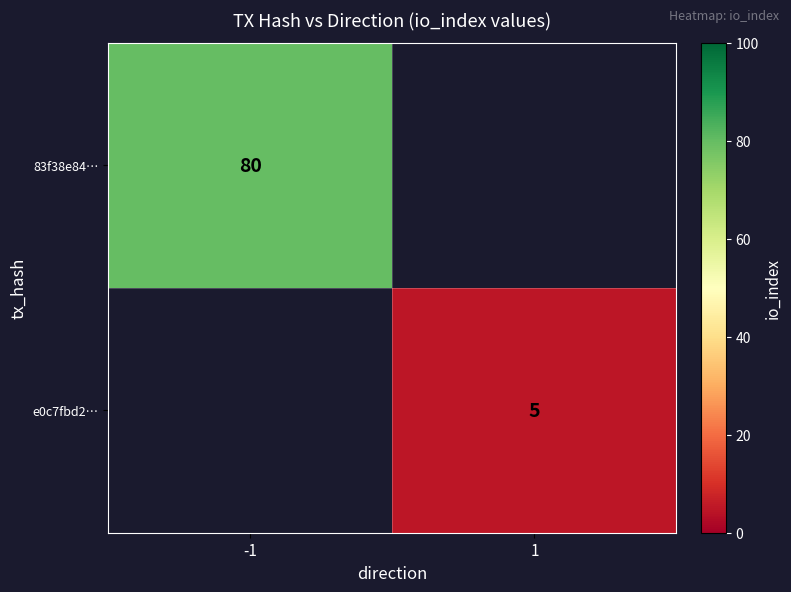

Is the value of 83f38e84… at -1 greater than the value of e0c7fbd2… at 1?

Yes